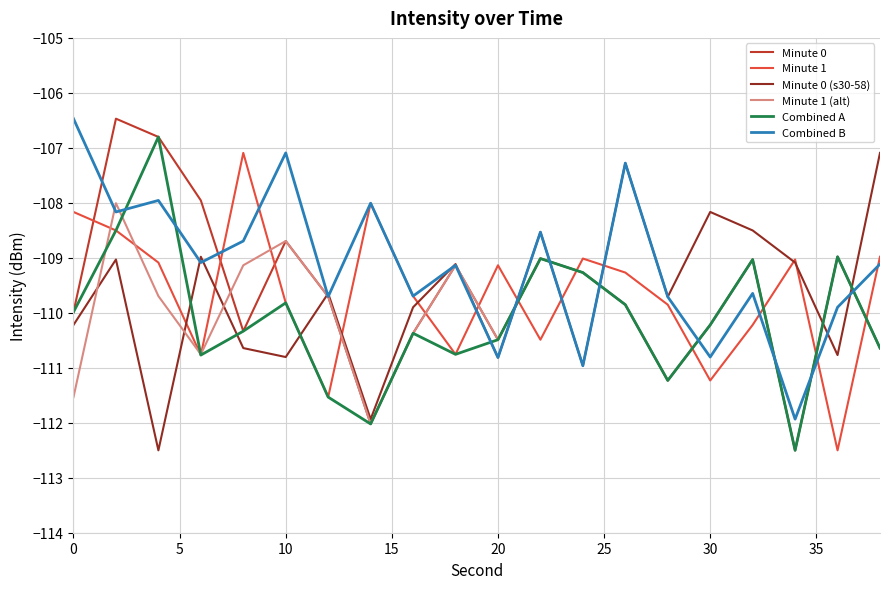

What is the smallest value displayed?

-112.5